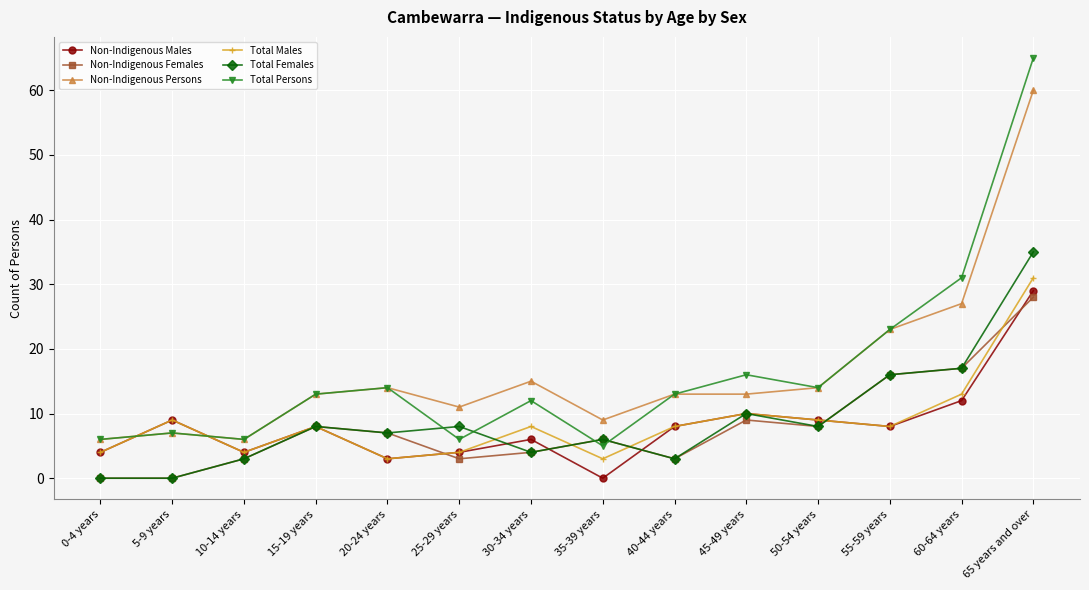

The Total Females series shows 2 at 15-19 years. True or false?

False